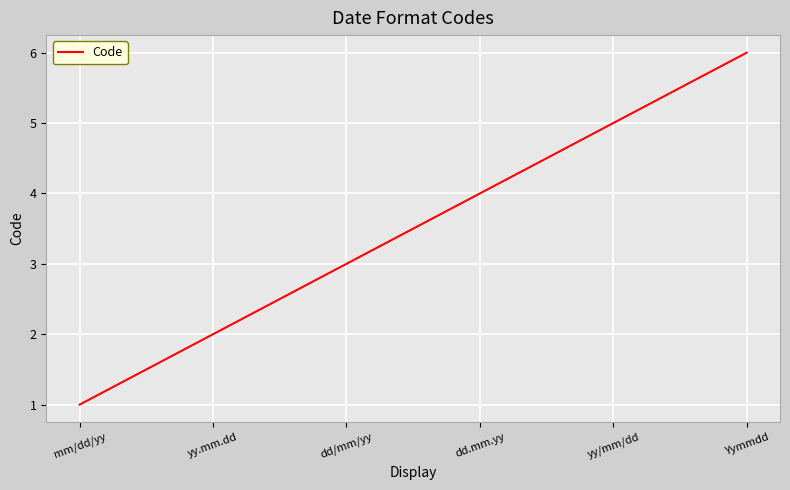

What position from the left is dd.mm.yy?

4